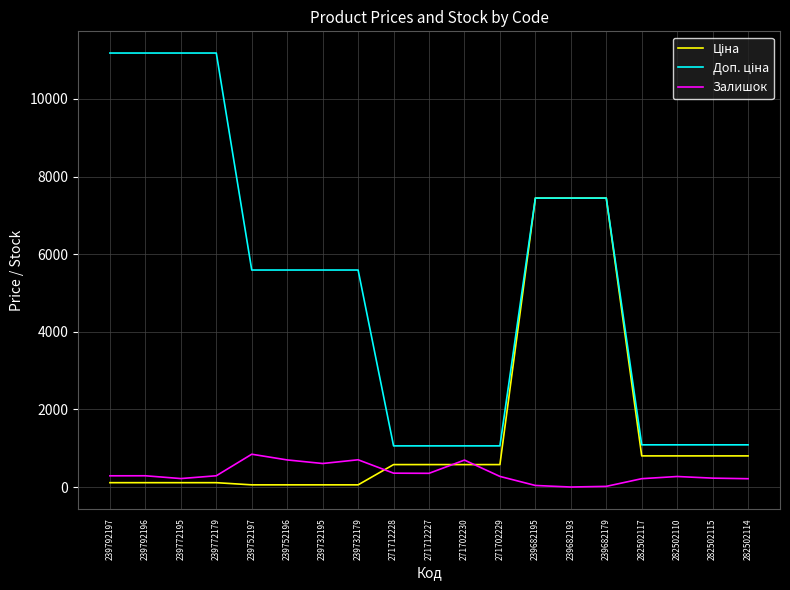

What is the maximum value for Залишок?

845.0